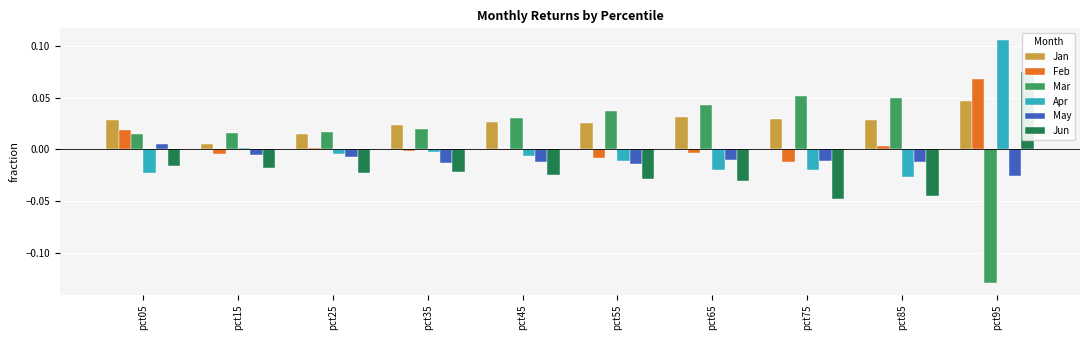

How many distinct data groups are displayed?

6